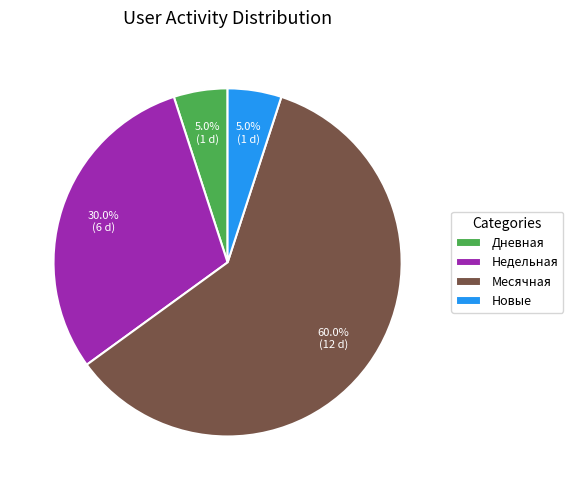

Is there a majority slice in this chart?

Yes